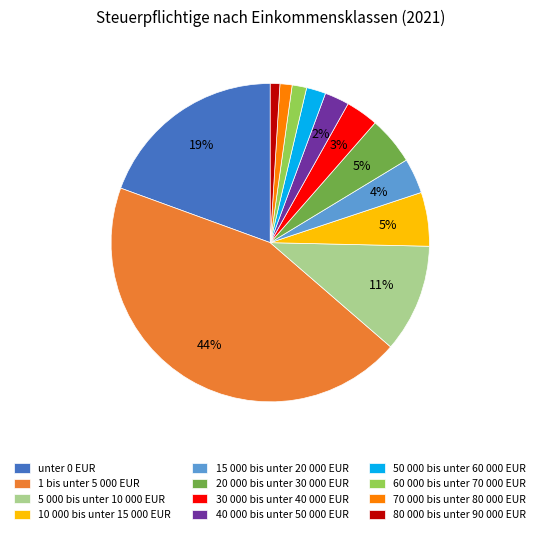

The 50 000 bis unter 60 000 EUR slice represents 2% of the pie. True or false?

True